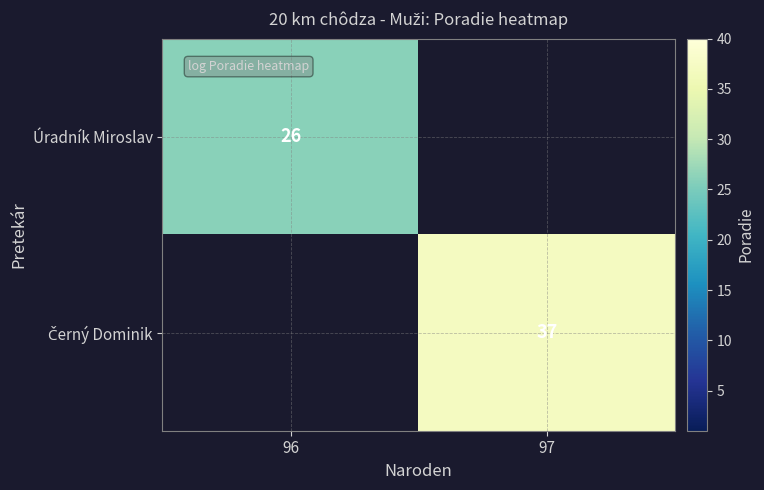

At how many categories does at least one series exceed 26?

1